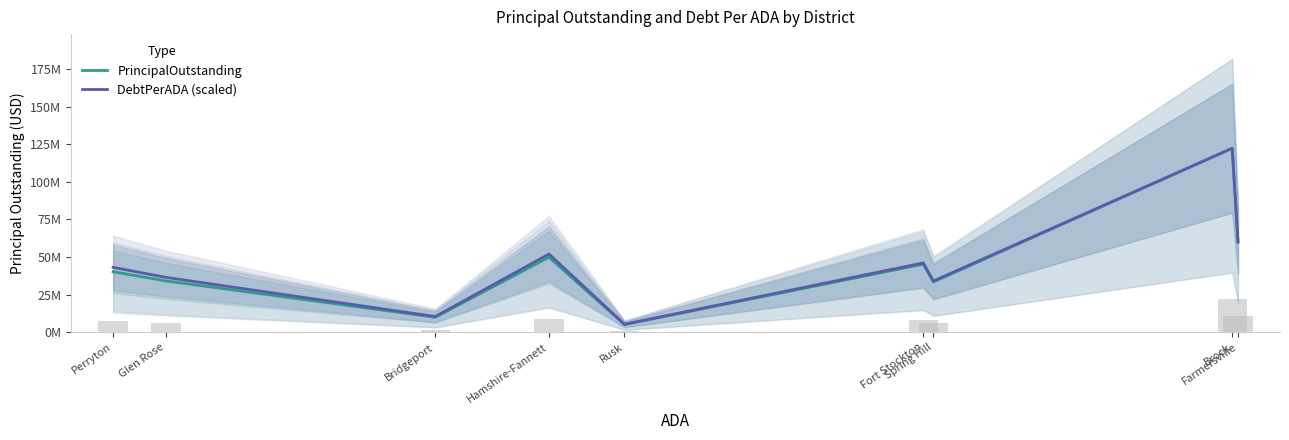

How many values in the PrincipalOutstanding series exceed 40278712?

4